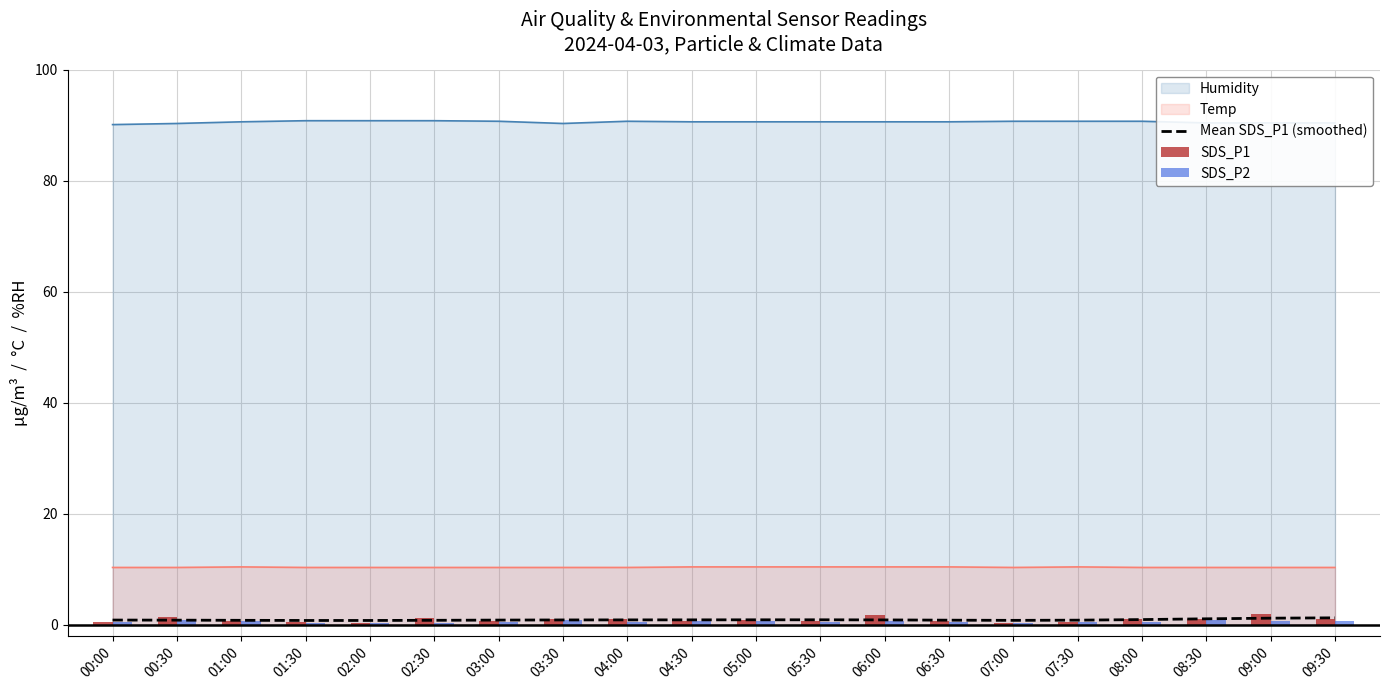

The value of Humidity at 01:30 is 126.0. True or false?

False